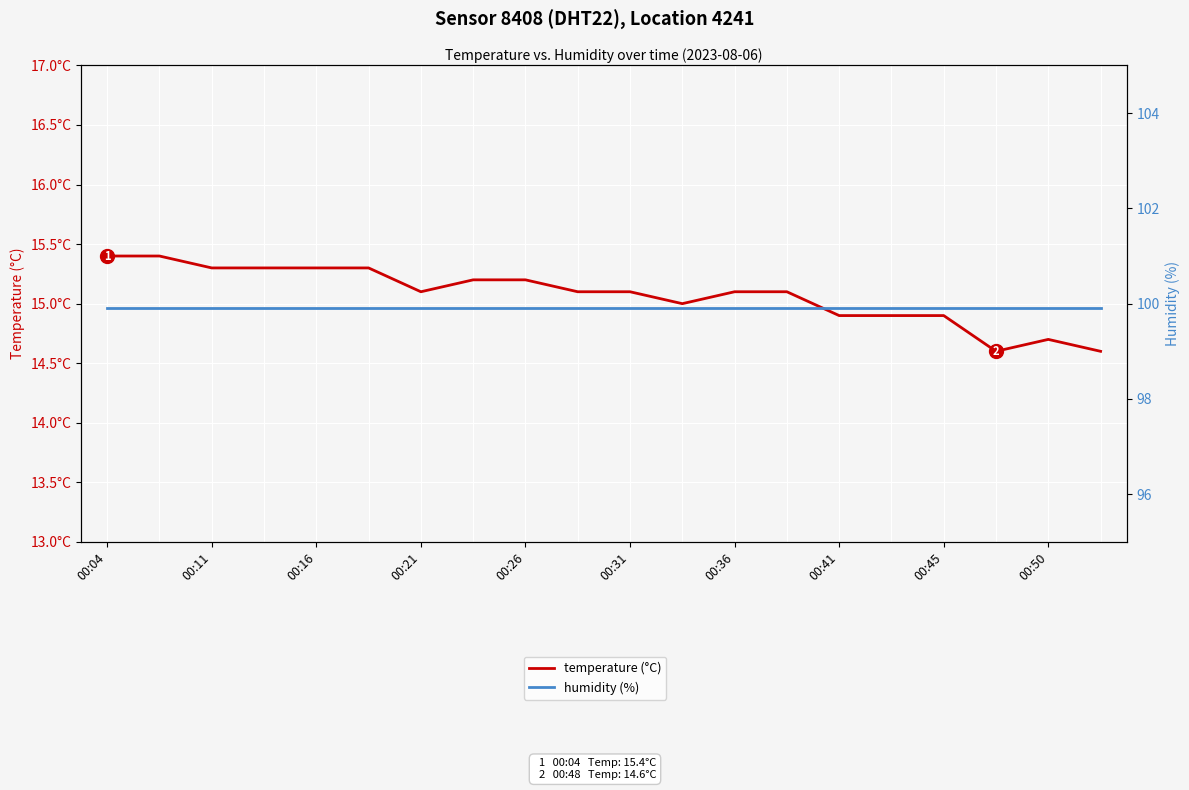

At which category does the chart reach its peak across all series?

00:04